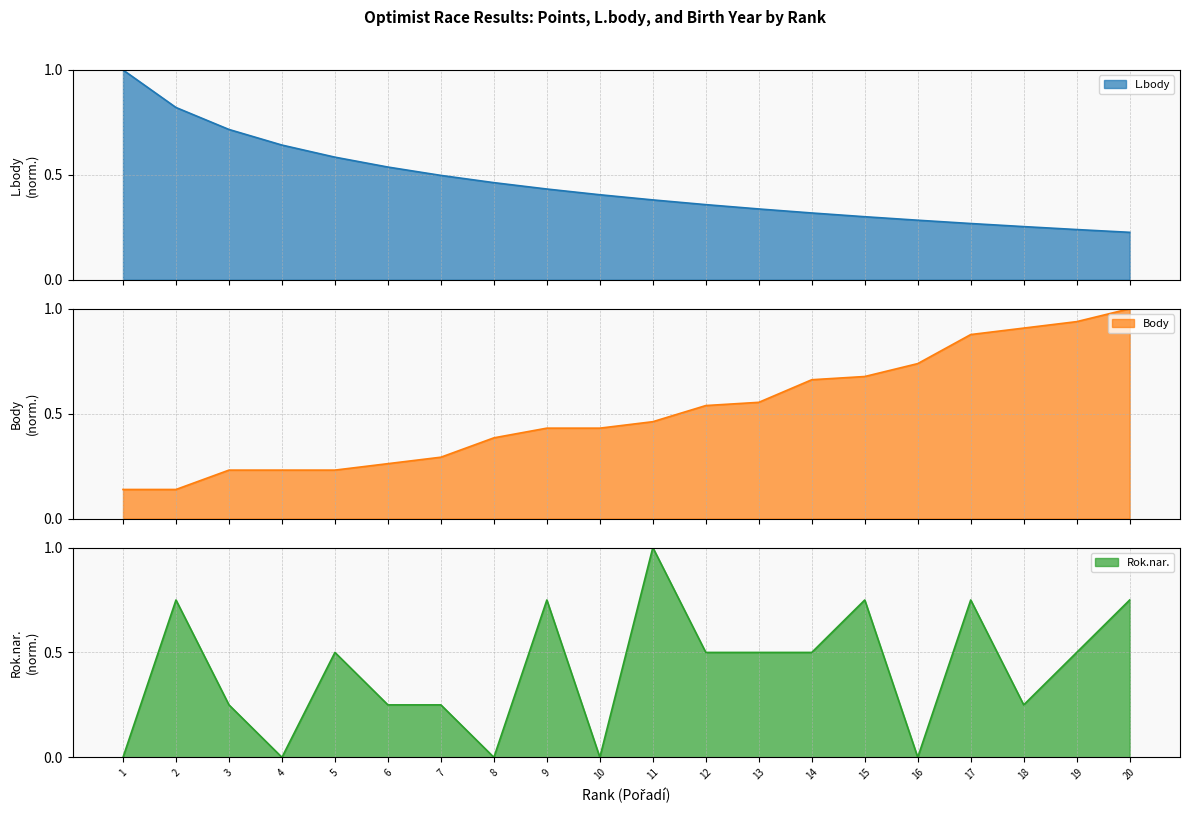

Where do L.body and Rok.nar. first cross each other?

8 and 9